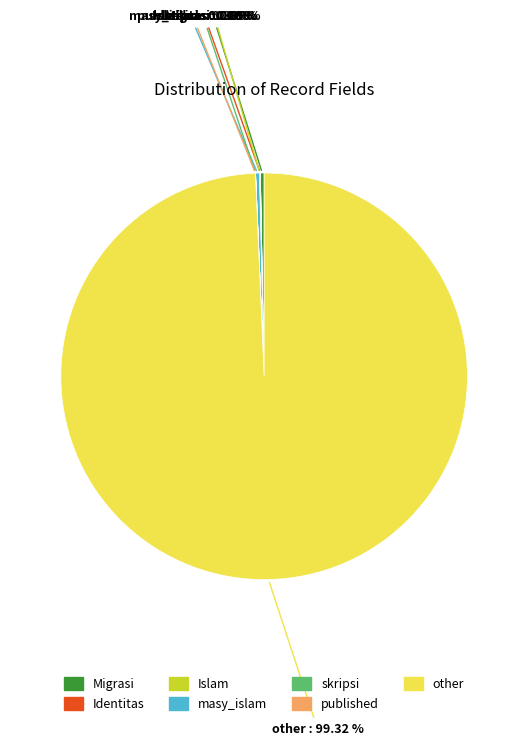

What is the largest slice in the pie chart?

other